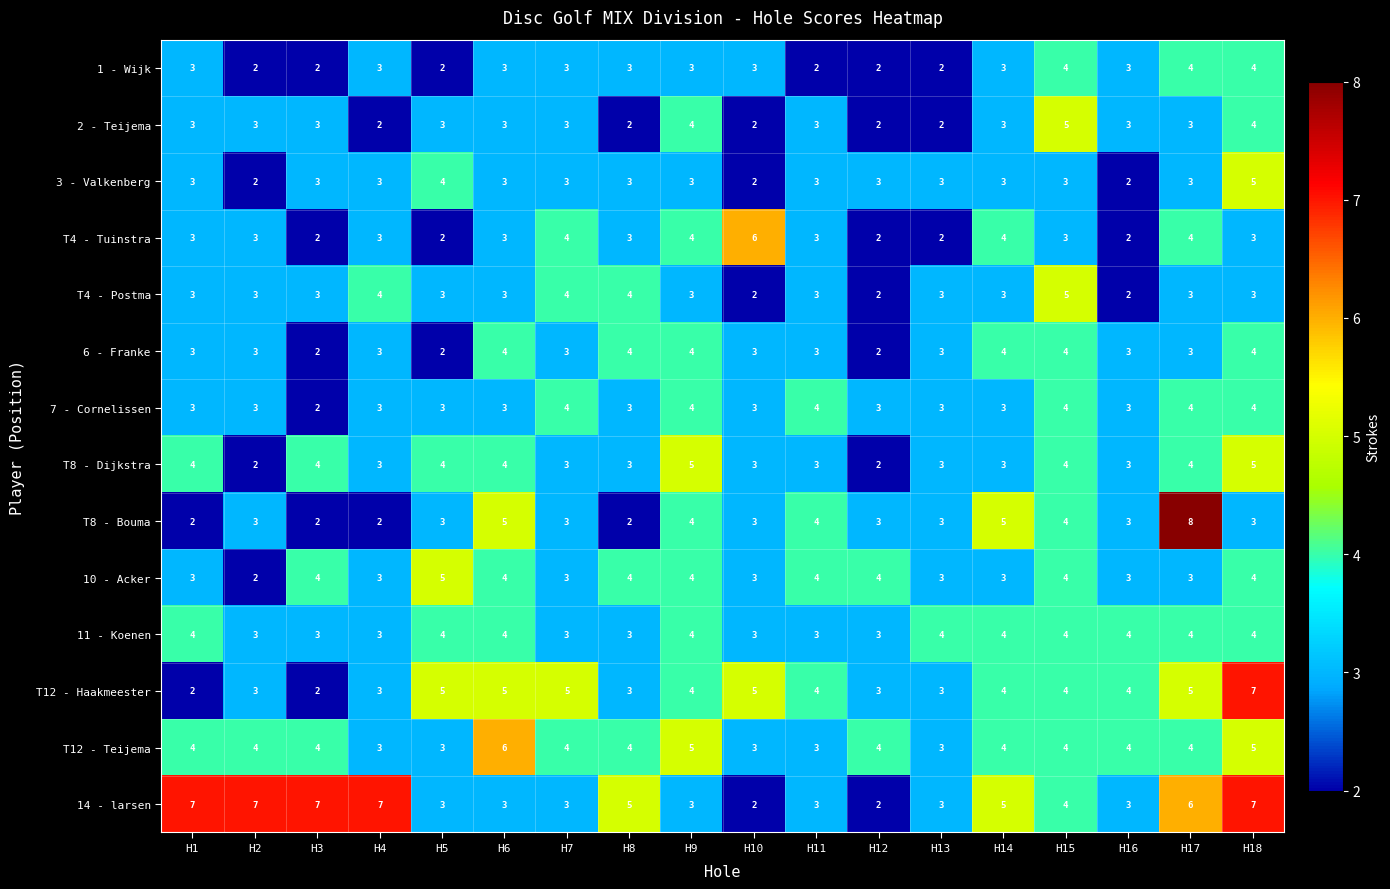

What is the difference between the highest and lowest values at H6?

3